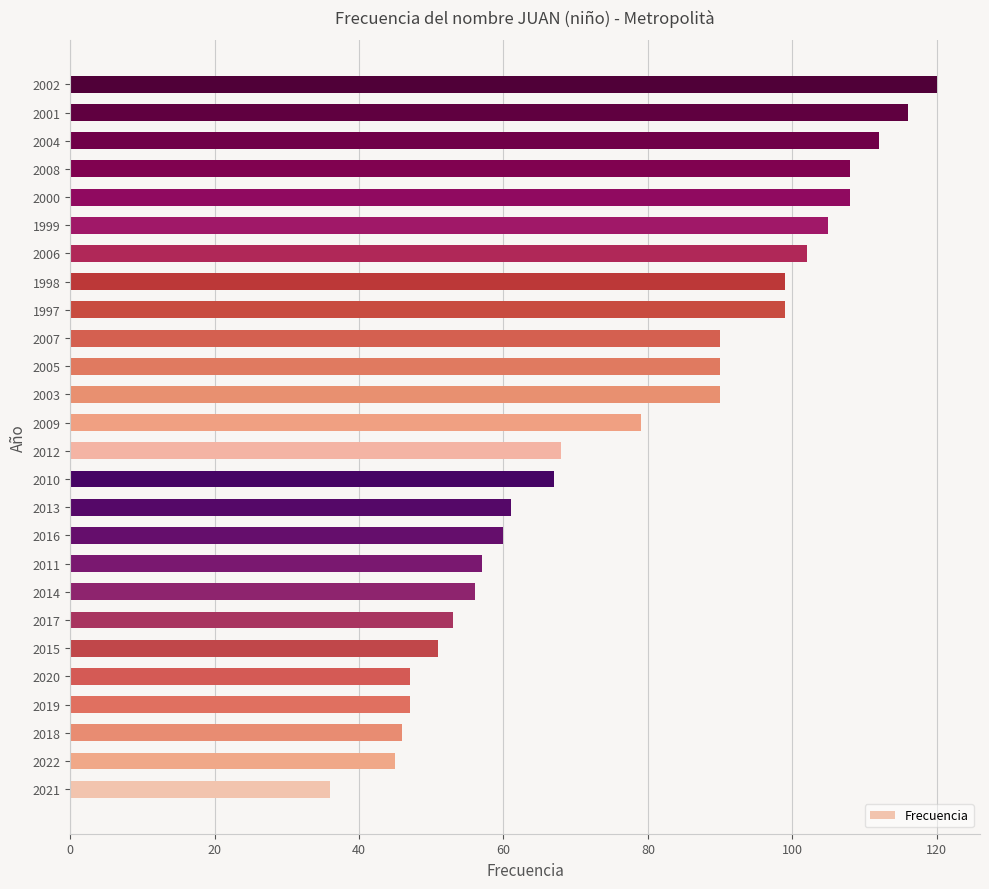

What is the difference between the second highest and minimum values?

80